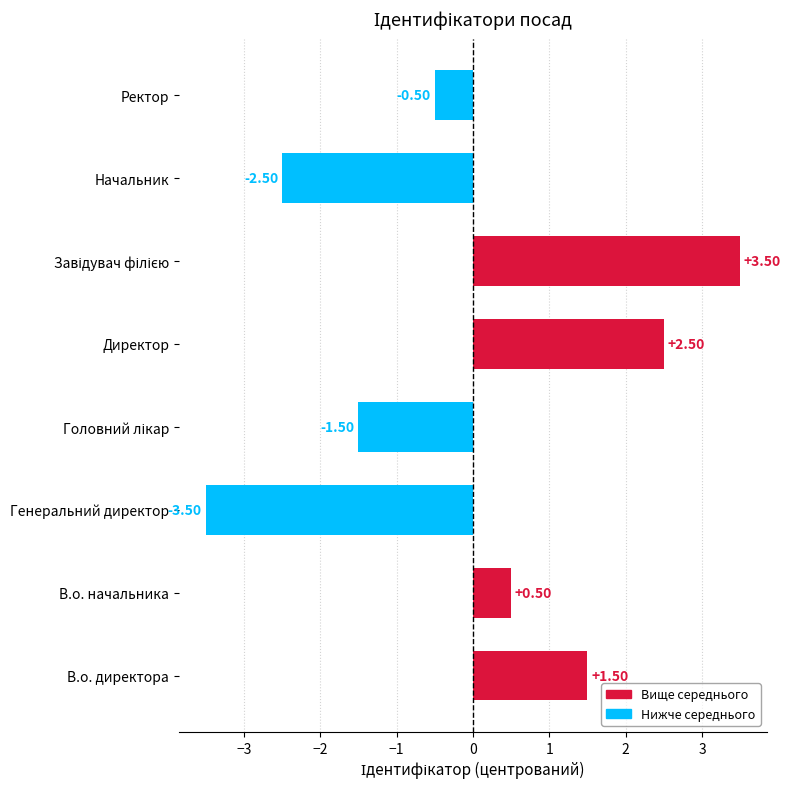

What is the difference between the maximum and second lowest values?

6.0